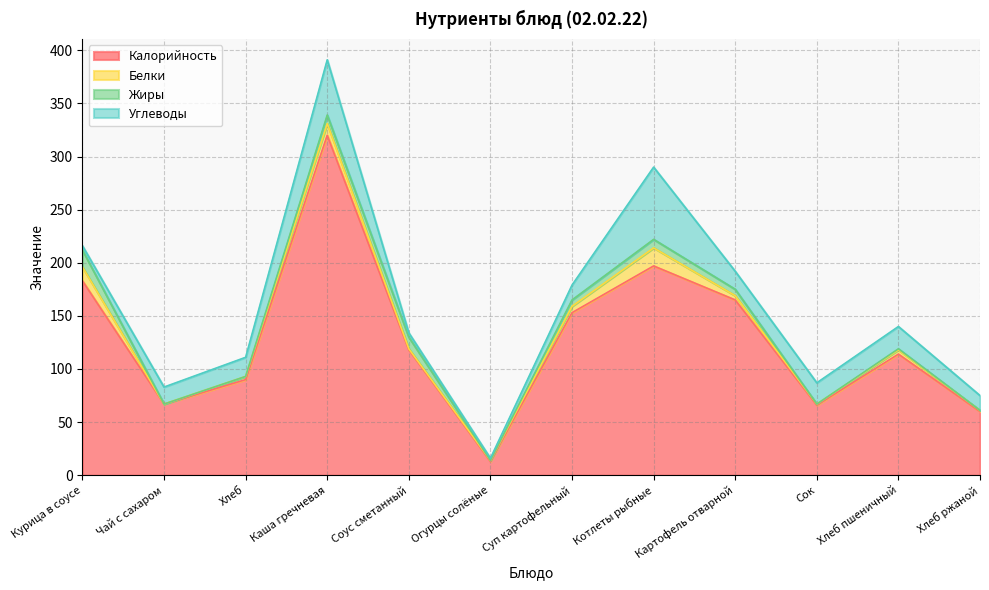

At which label is Белки closest to 8?

Суп картофельный